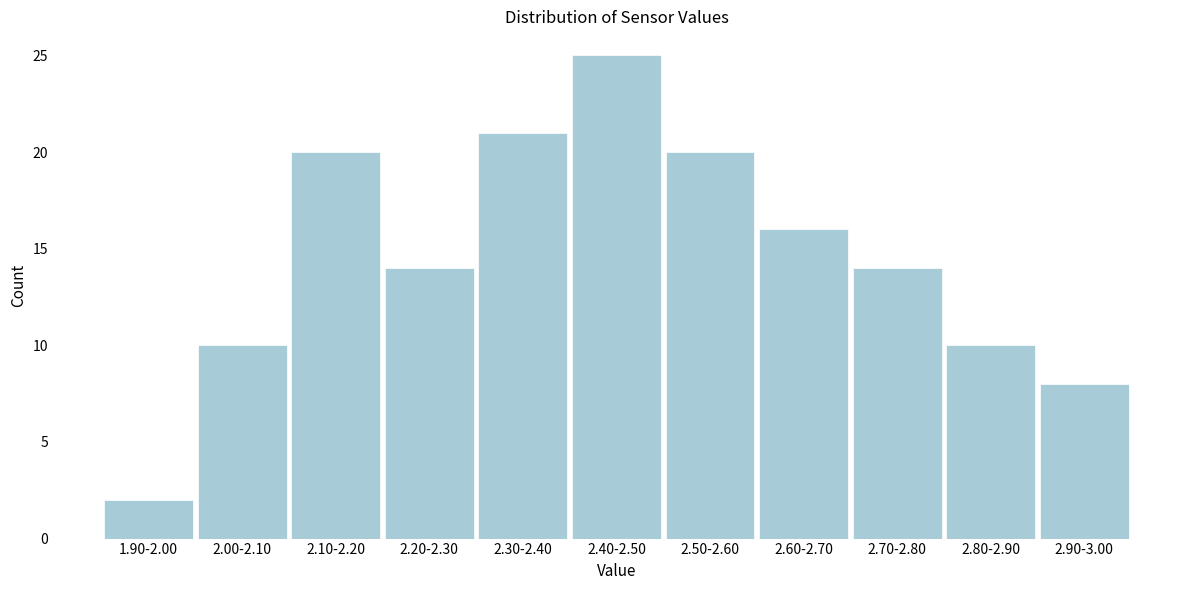

Reading left to right, transcribe all the data shown in this chart.

1.90-2.00=2	2.00-2.10=10	2.10-2.20=20	2.20-2.30=14	2.30-2.40=21	2.40-2.50=25	2.50-2.60=20	2.60-2.70=16	2.70-2.80=14	2.80-2.90=10	2.90-3.00=8